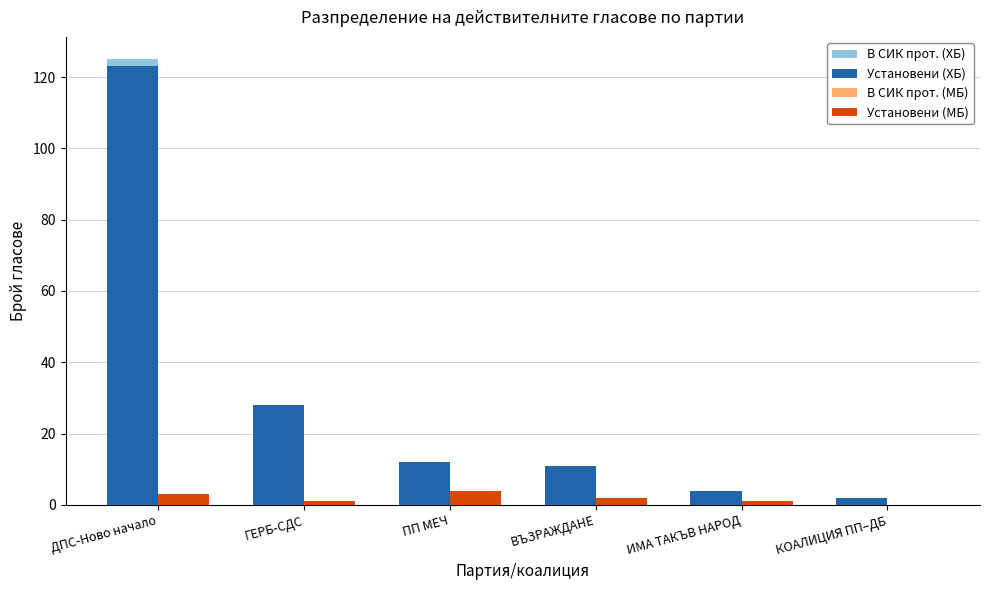

Reading left to right, extract all data points from this chart.

В СИК прот. (ХБ): 125	28	12	11	4	2
Установени (ХБ): 123	28	12	11	4	2
В СИК прот. (МБ): 3	1	4	2	1	0
Установени (МБ): 3	1	4	2	1	0